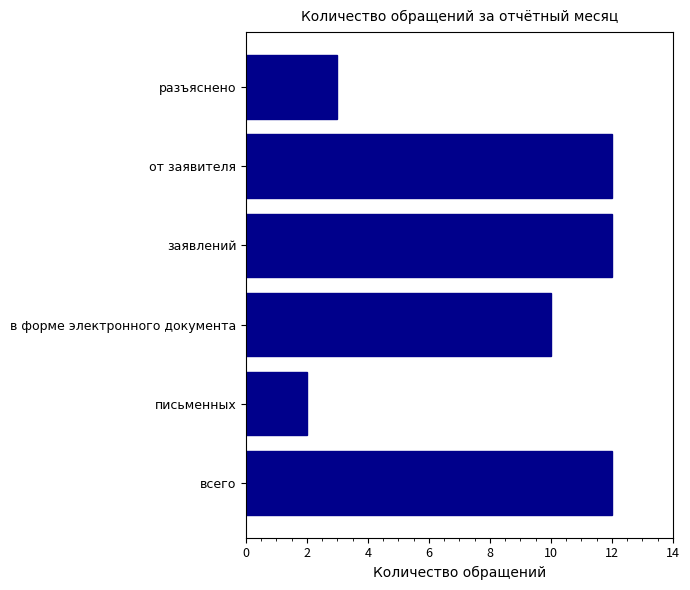

What is the difference between the maximum and minimum values?

10